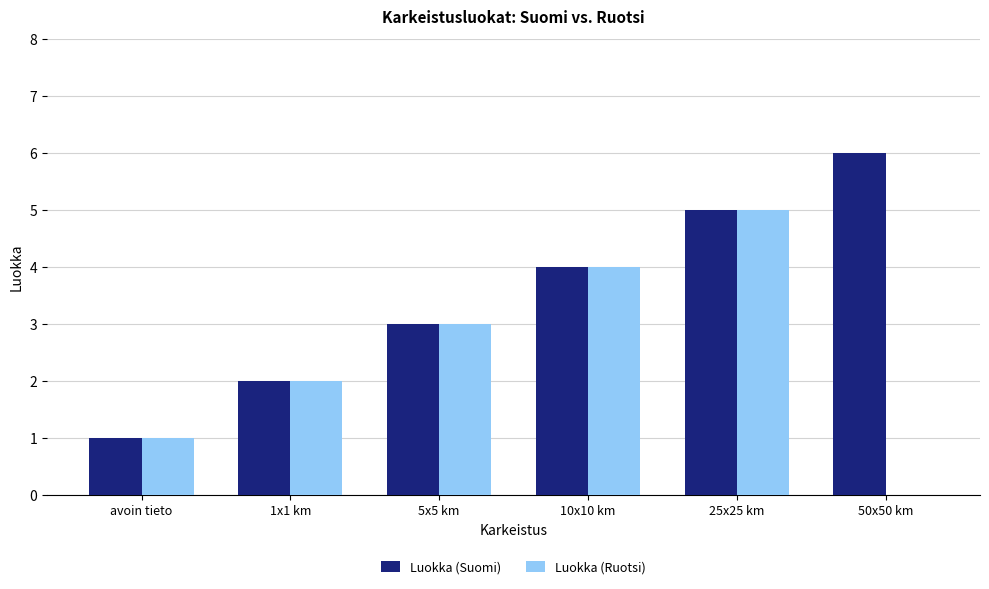

At which category is the sum across all series the highest?

25x25 km